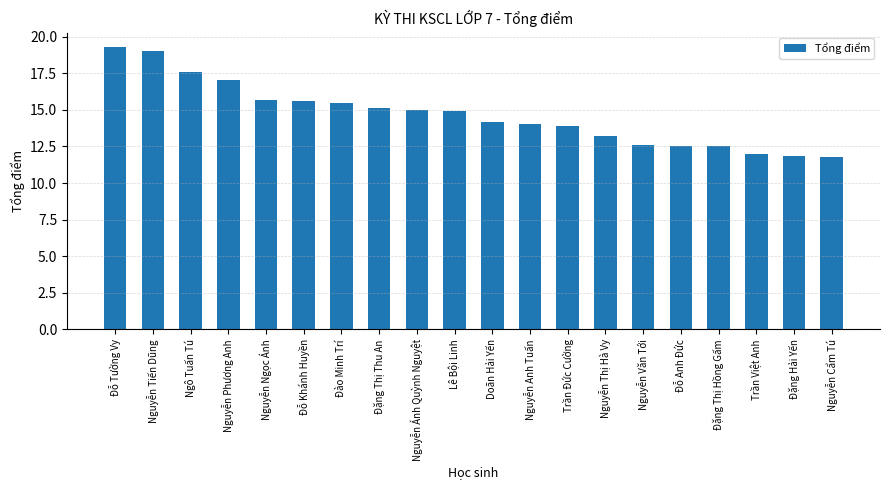

What is the sum of the values at Nguyễn Văn Tới and Đỗ Anh Đức?

25.1